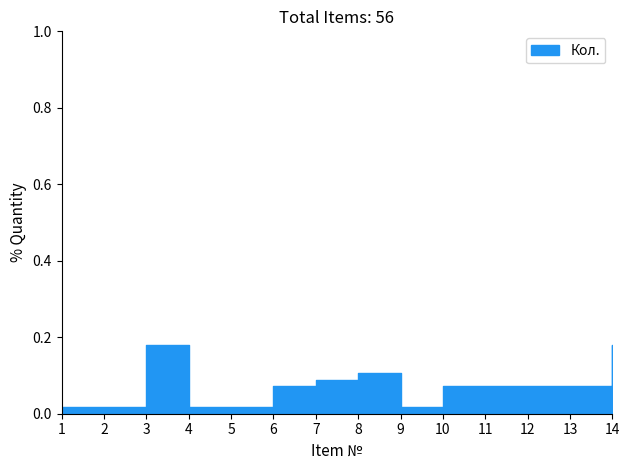

Does the chart have visible grid lines?

No